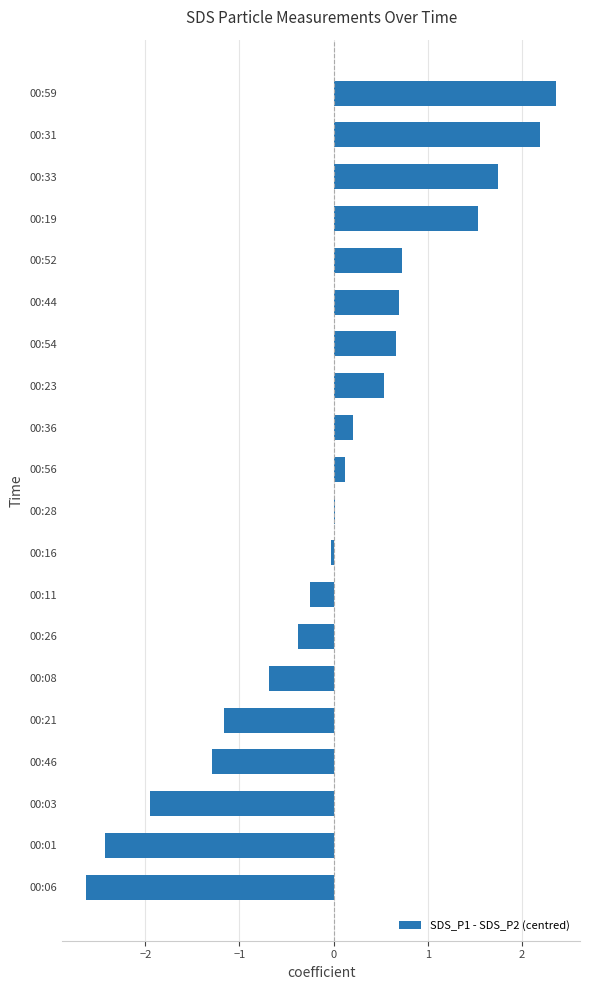

What is the change in value from 00:21 to 00:23?

+1.7